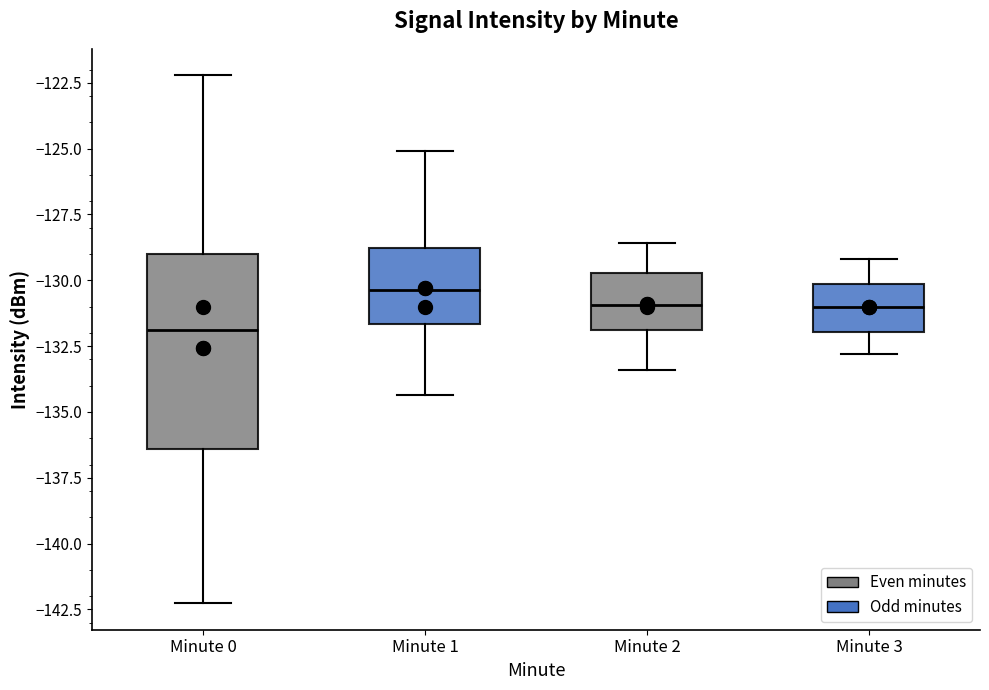

Reading left to right, read every box against the y-axis: the position of its median line, the range the box covers, and the ends of its whiskers. The values are not printed on the chart, so give them approximately, as read against the axis.

Minute 0: median -132.0, box -136.5 to -129.0, whiskers -142.5 to -122.0
Minute 1: median -130.5, box -131.5 to -129.0, whiskers -134.5 to -125.0
Minute 2: median -131.0, box -132.0 to -129.5, whiskers -133.5 to -128.5
Minute 3: median -131.0, box -132.0 to -130.0, whiskers -133.0 to -129.0